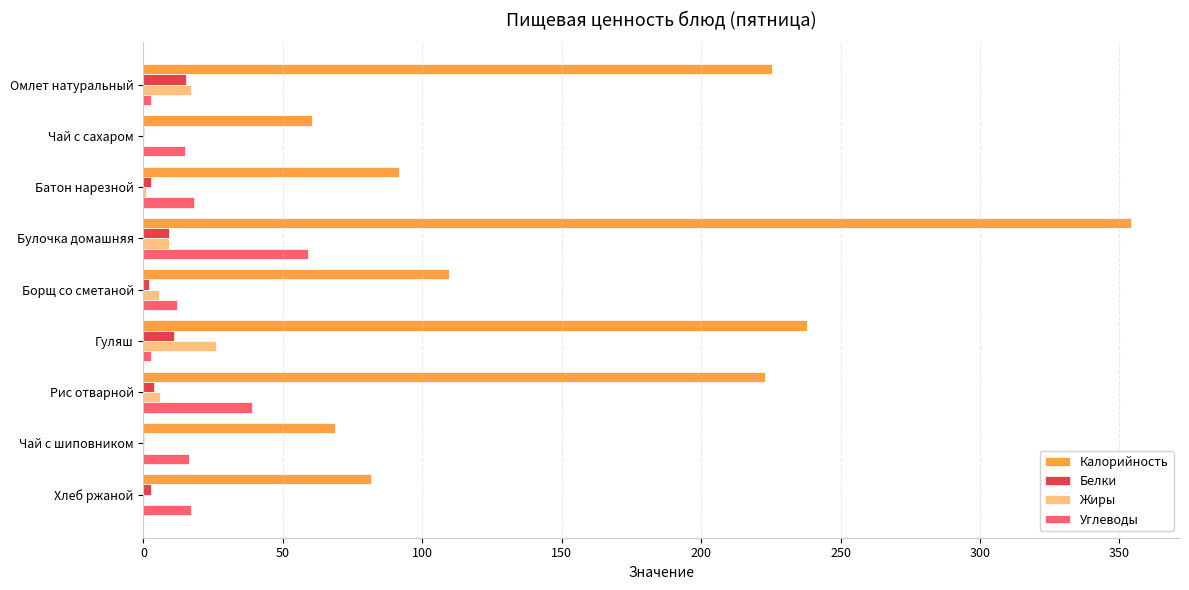

Between Гуляш and Чай с шиповником, which series saw the biggest shift?

Калорийность